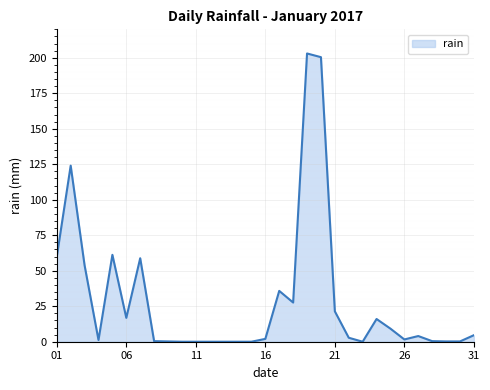

Reading right to left, what are all the values shown in this chart?

4.6	0.2	0.2	0.4	4.0	1.6	9.2	16.0	0.0	2.8	21.4	200.4	203.0	27.6	35.8	2.0	0.0	0.0	0.0	0.0	0.0	0.0	0.2	0.4	58.8	16.8	61.2	1.2	53.8	124.0	59.8